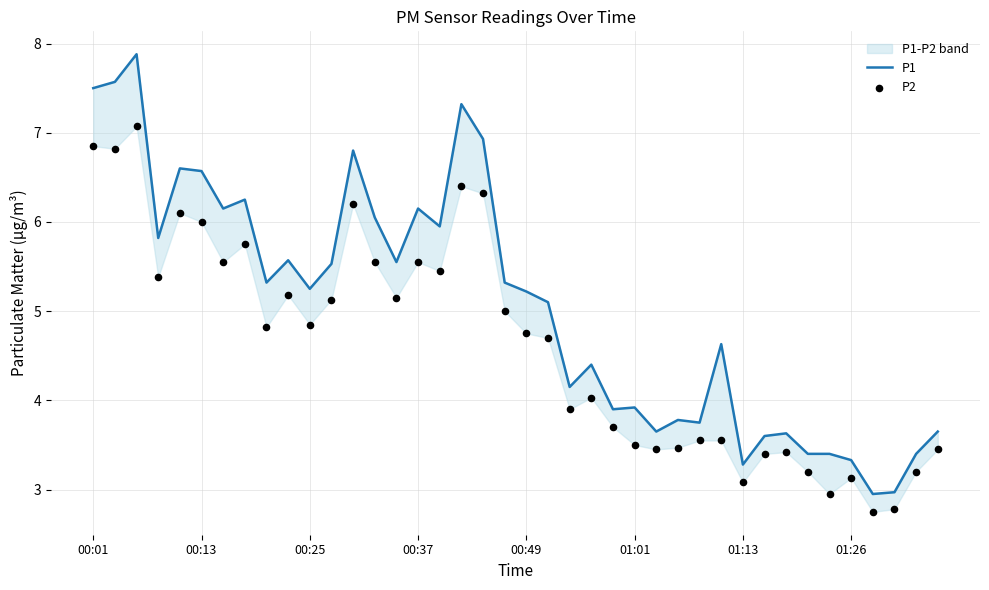

What are all the series names shown in the legend?

P1, P2